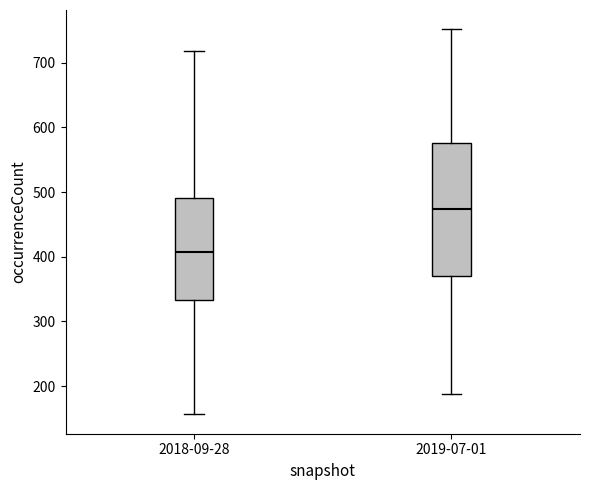

Which box has the highest median line?

2019-07-01